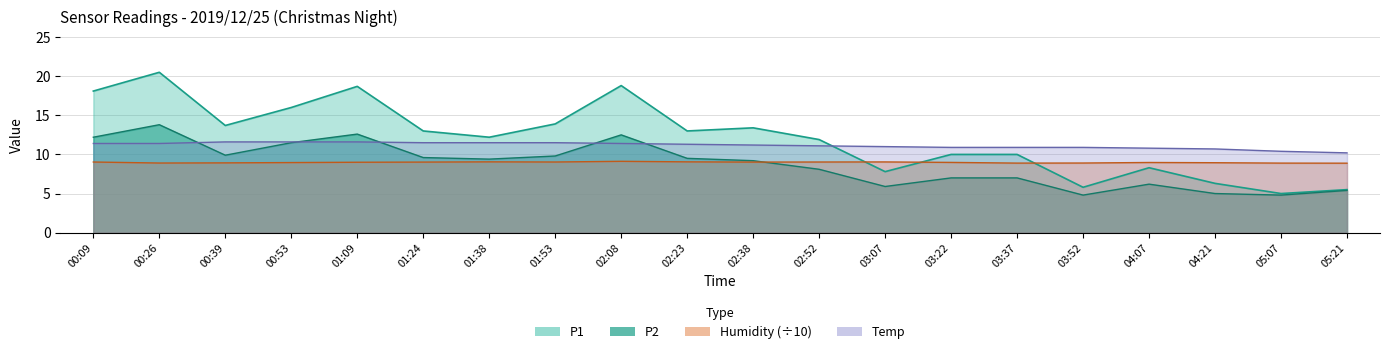

What is the label of the 19th point from the right?

00:26